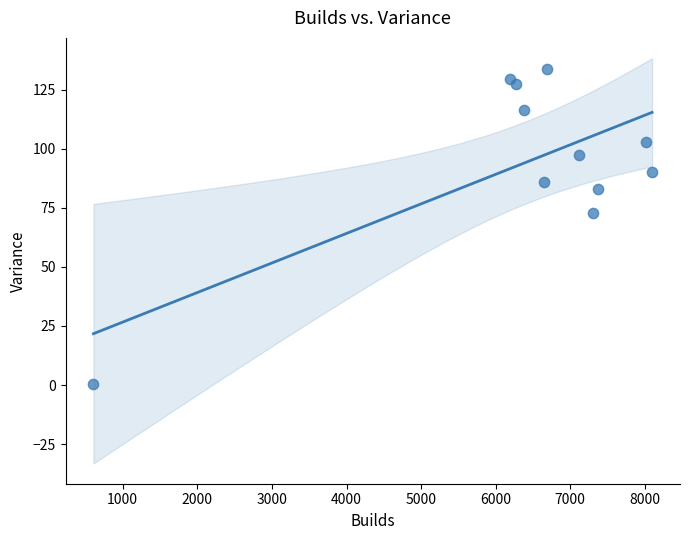

What is the range of Y values (max minus min)?

133.3